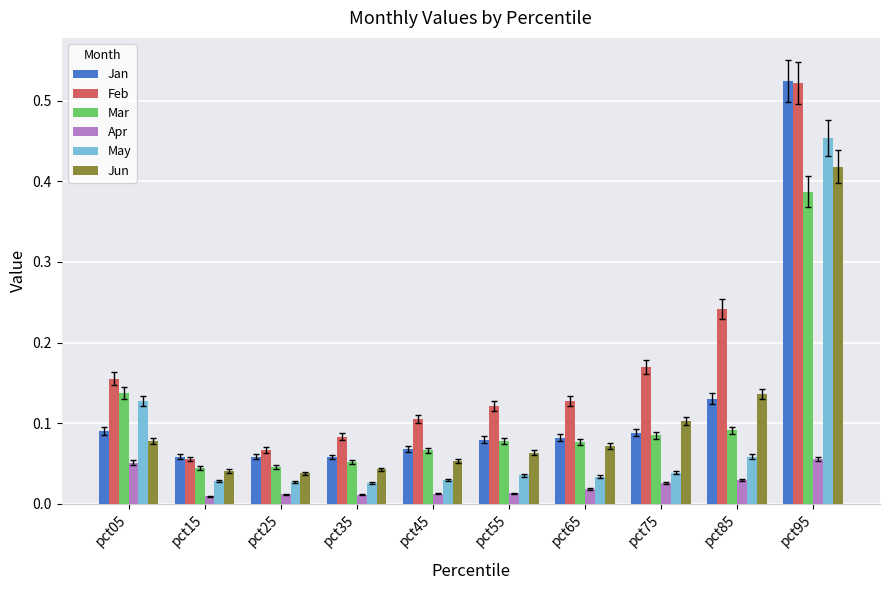

Count the number of data series in this chart.

6